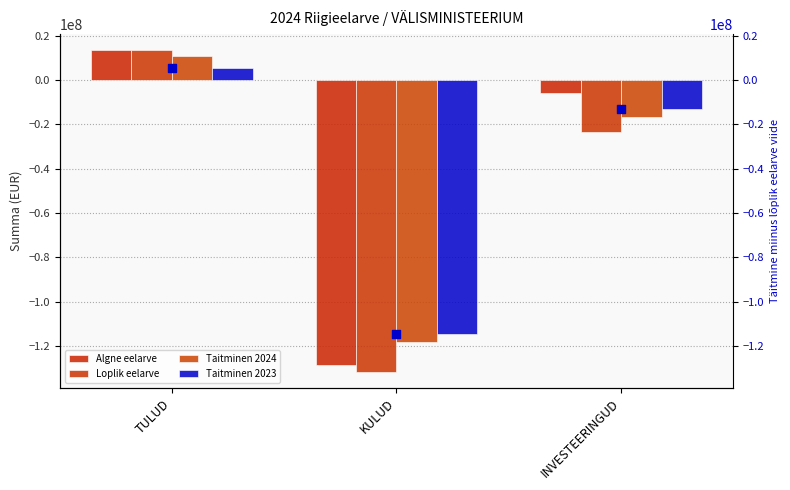

At which category is the sum across all series the highest?

TULUD